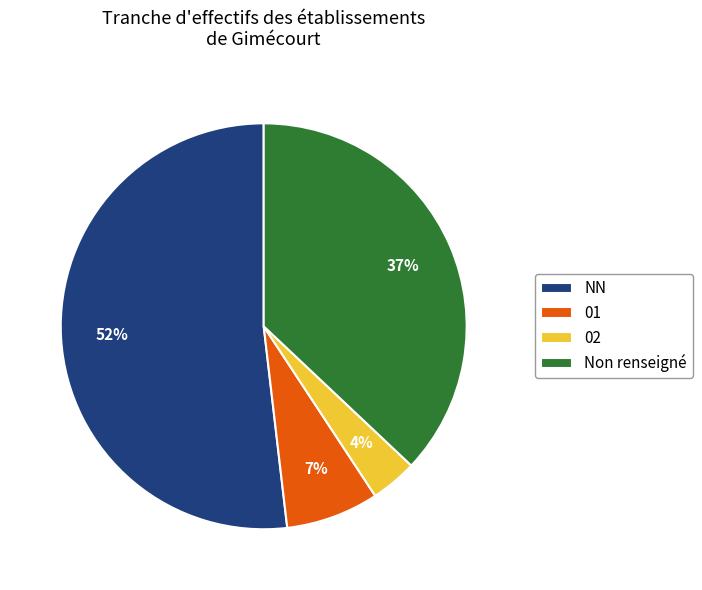

To the nearest percent, what is the difference between the 01 and Non renseigné slice percentages?

30%